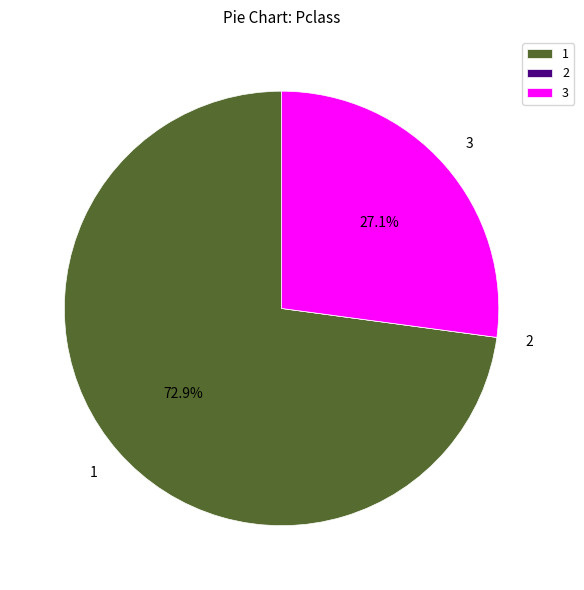

Is there any slice that represents more than half of the pie?

Yes